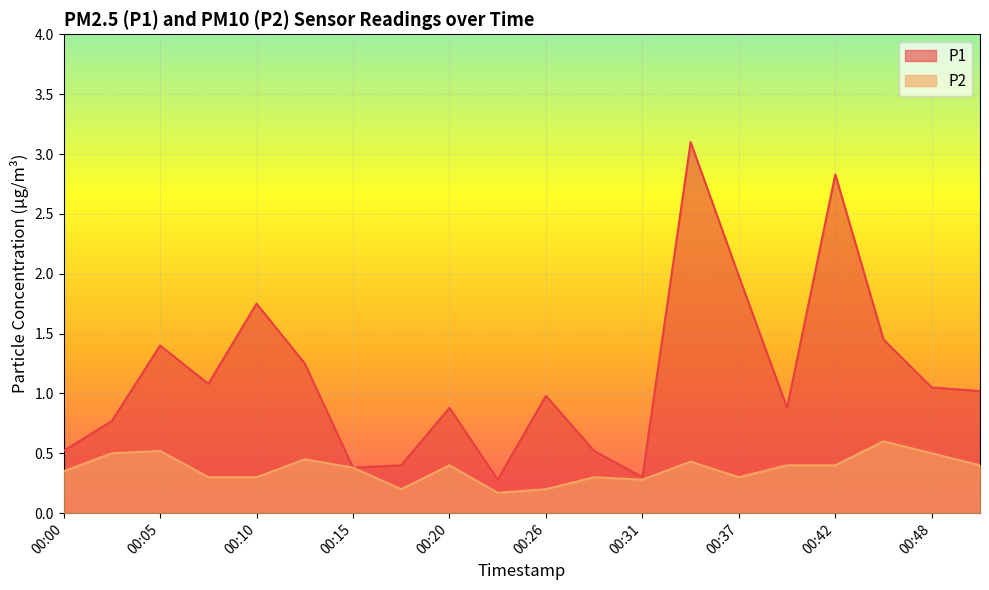

What is the sum of the P2 values at 00:18 and 00:23?

0.4